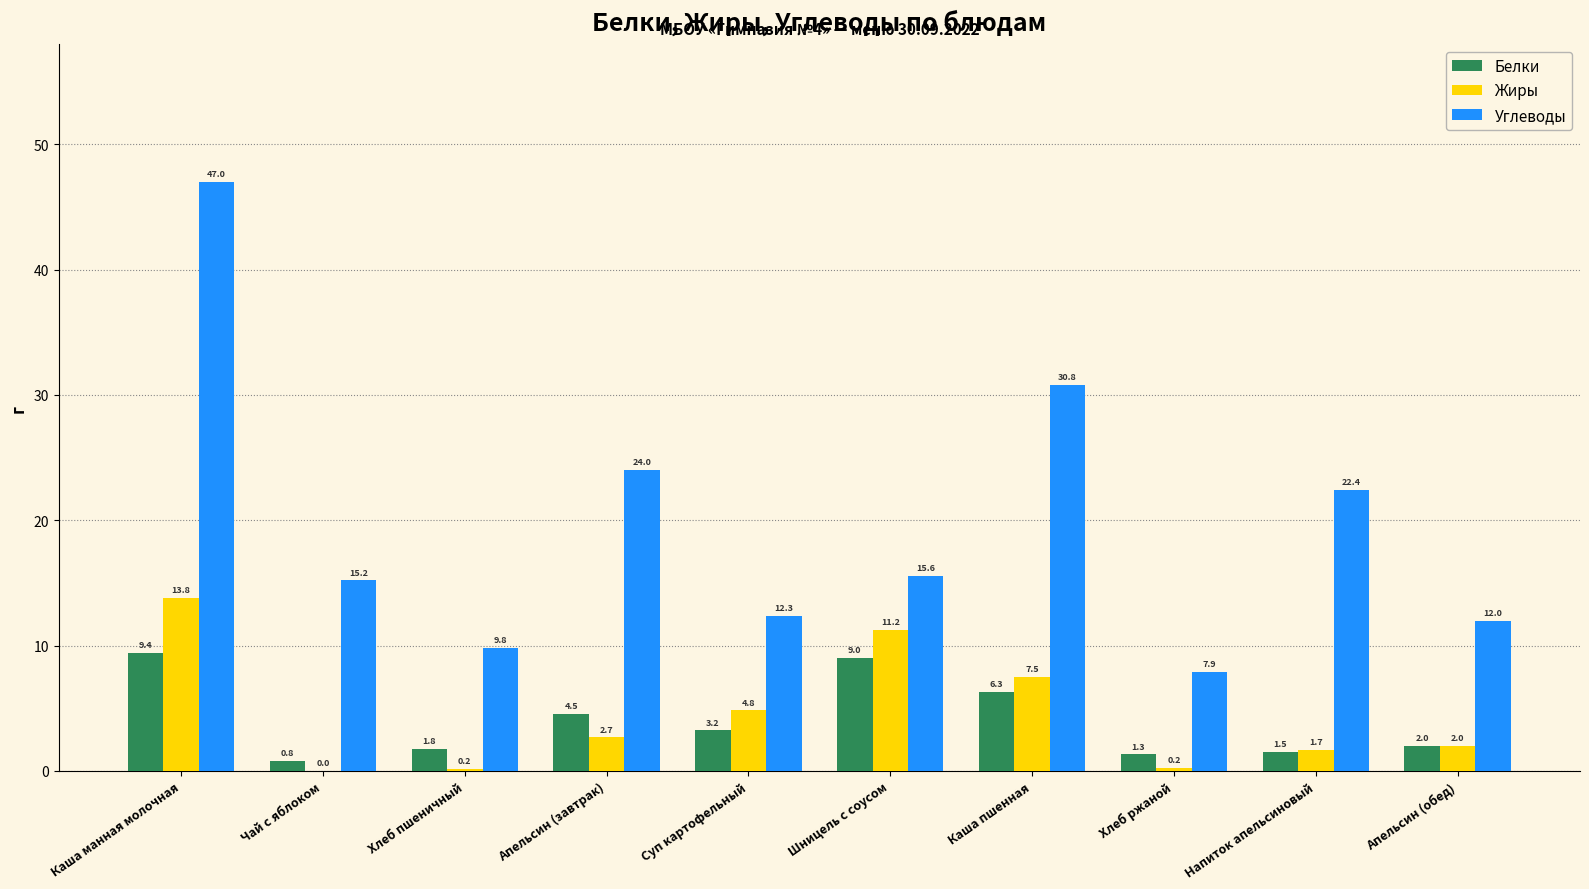

Is it true that Углеводы equals 30.8 at Каша пшенная?

True